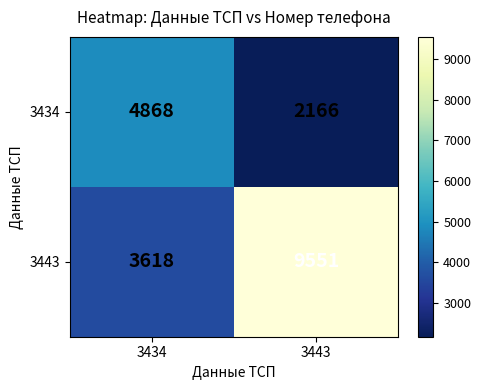

At how many categories does at least one series exceed 9421?

1